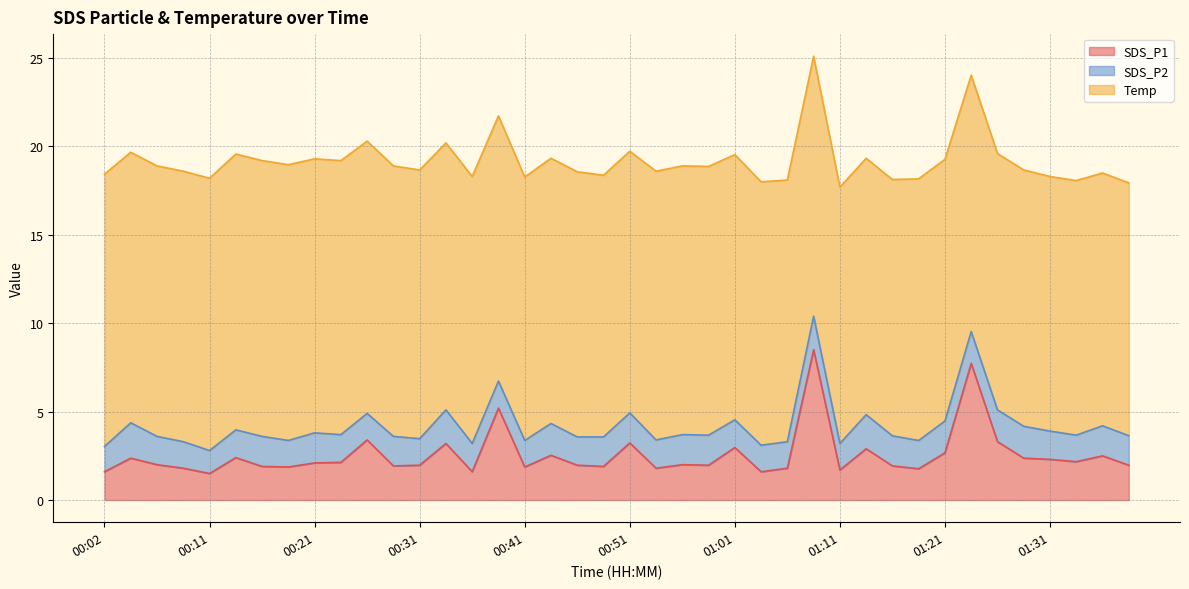

What is the average value of the SDS_P2 series?

1.6